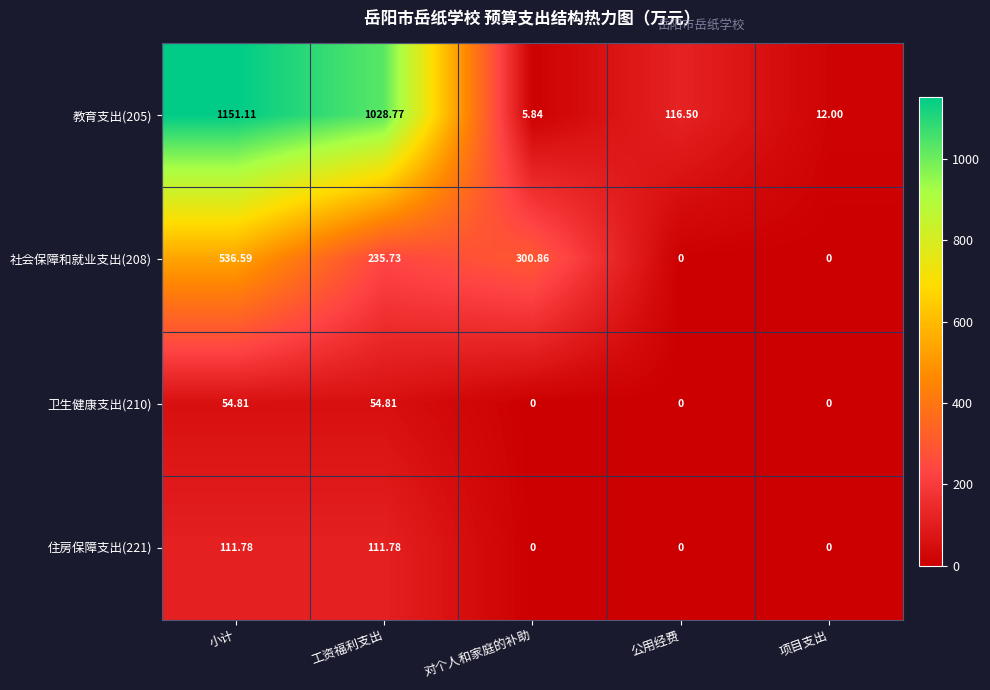

At how many categories does at least one series exceed 615?

2